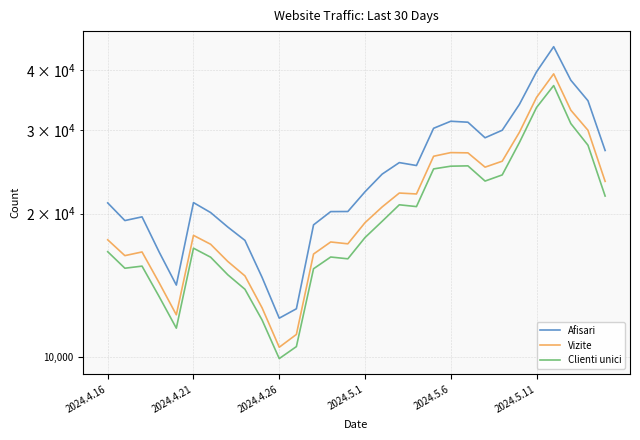

Reading right to left, list all the values displayed in this chart.

Afisari: 27143	34532	38140	44856	39718	33917	29938	28867	31125	31270	30223	25238	25598	24210	22225	20202	20193	18937	12616	12055	14686	17567	18740	20099	21092	14150	16600	19686	19335	21060
Vizite: 23373	29932	32990	39330	35092	29633	25771	25040	26834	26867	26396	21992	22091	20654	19138	17277	17432	16443	11143	10473	12673	14793	15864	17240	17999	12254	14306	16610	16317	17616
Clienti unici: 21772	27845	30919	37164	33418	28201	24116	23409	25198	25157	24828	20688	20869	19267	17808	16068	16208	15313	10506	9913	11948	13866	14873	16194	16915	11486	13379	15509	15352	16630